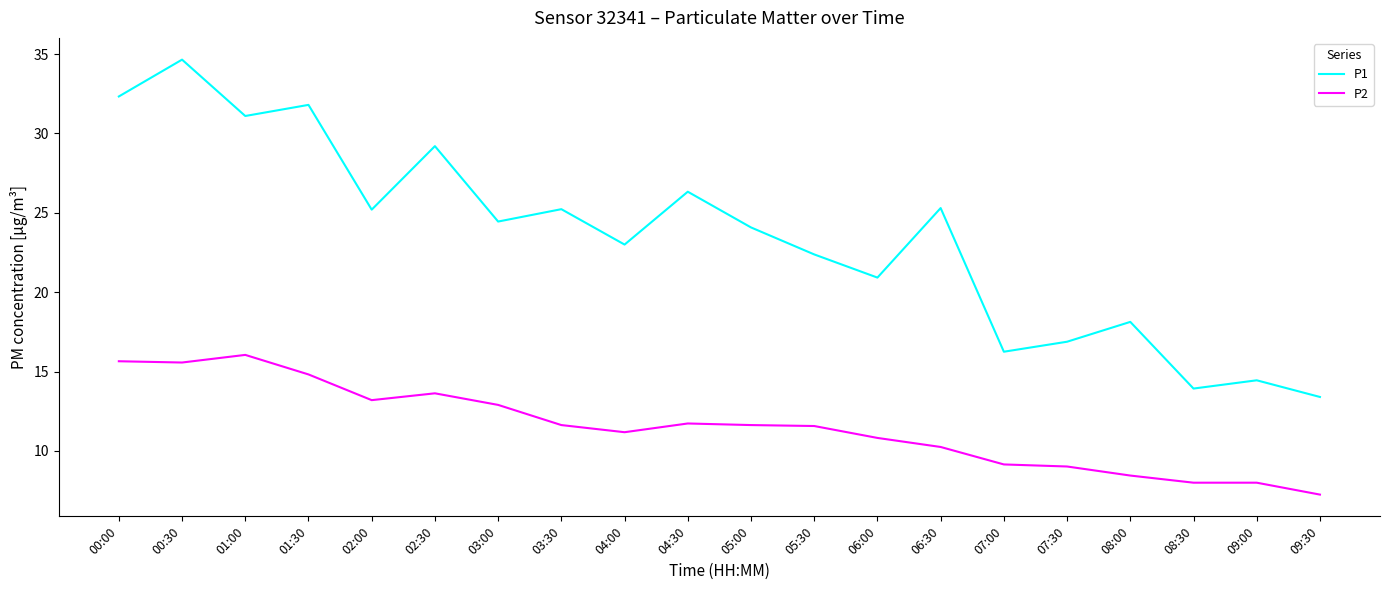

List the series in order of their peak value, lowest first.

P2, P1